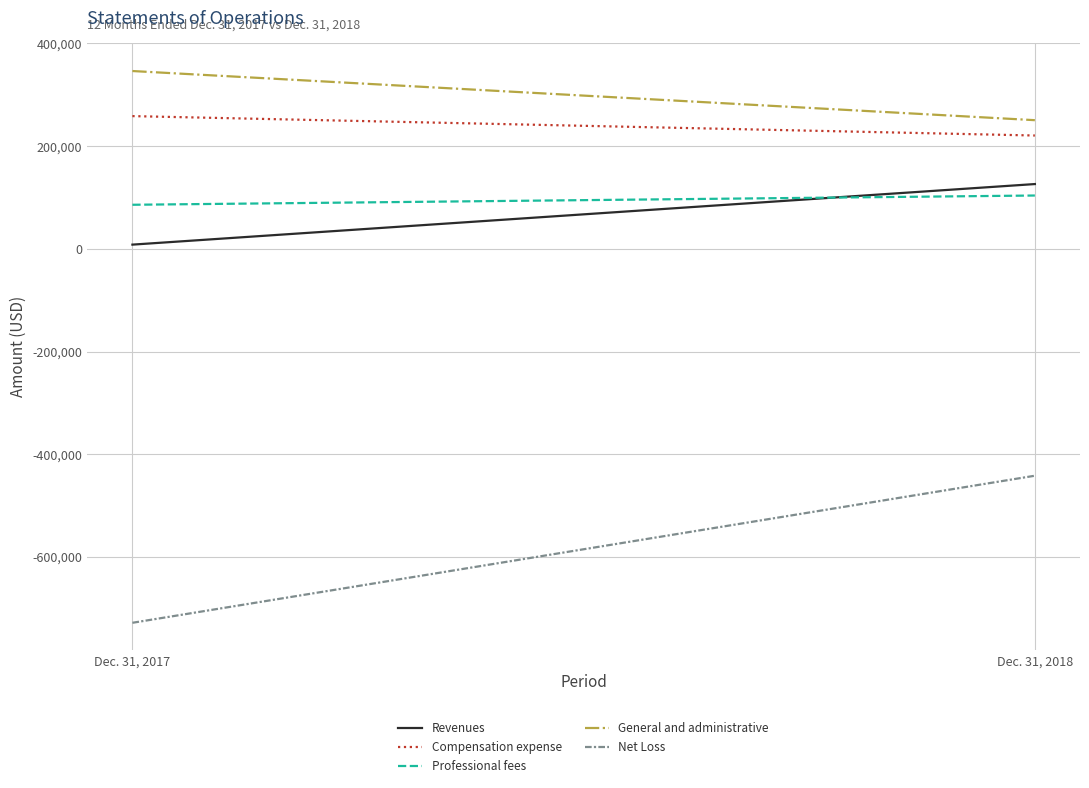

At Dec. 31, 2017, list the series in order from largest to smallest.

General and administrative, Compensation expense, Professional fees, Revenues, Net Loss